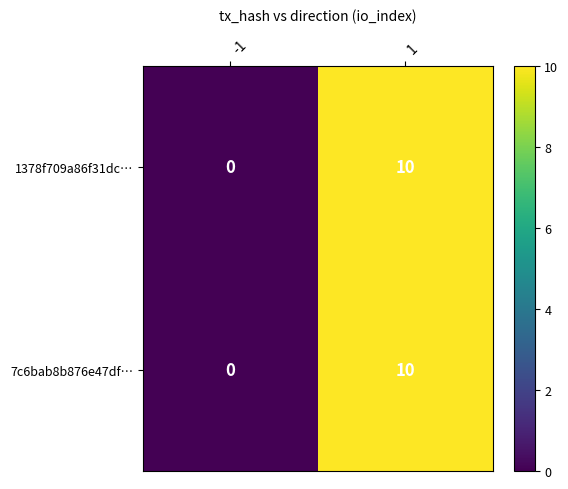

What is the total value across all series at 1?

20